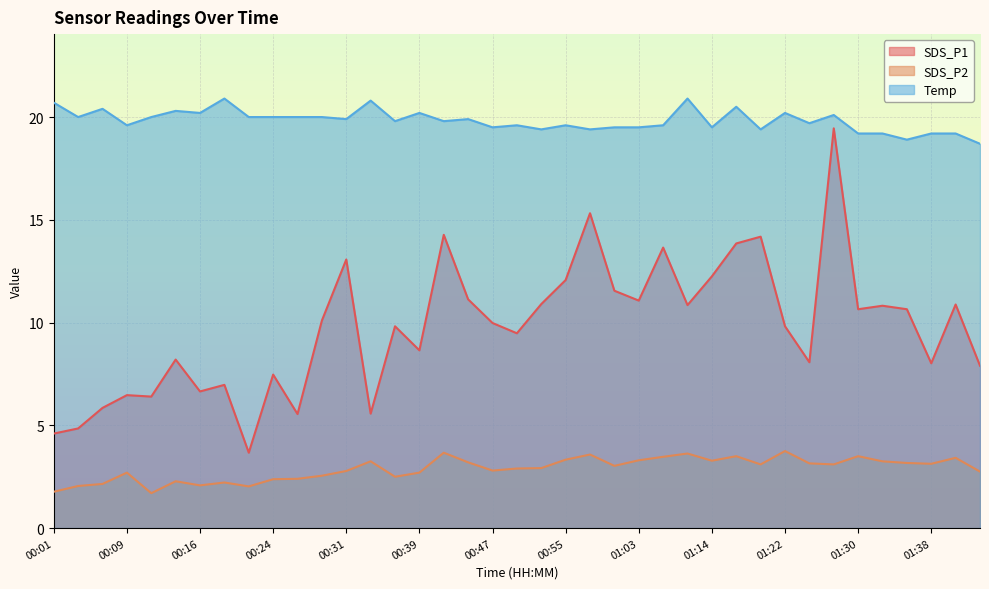

True or false: Temp and SDS_P1 cross at least once.

False